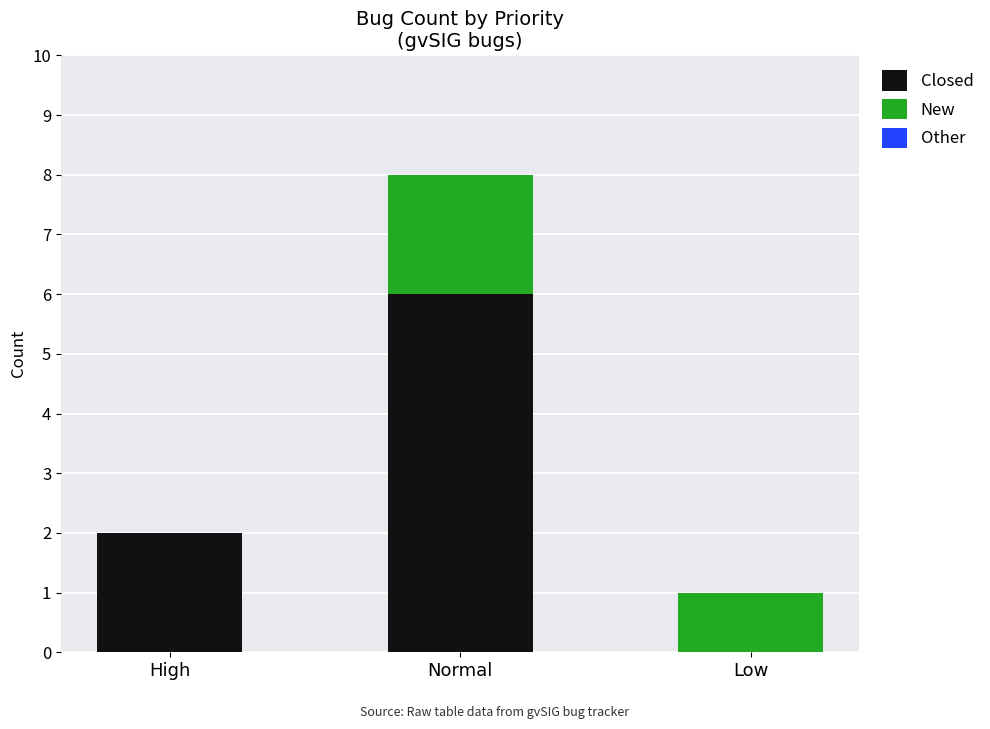

At which label is Closed closest to 3?

High